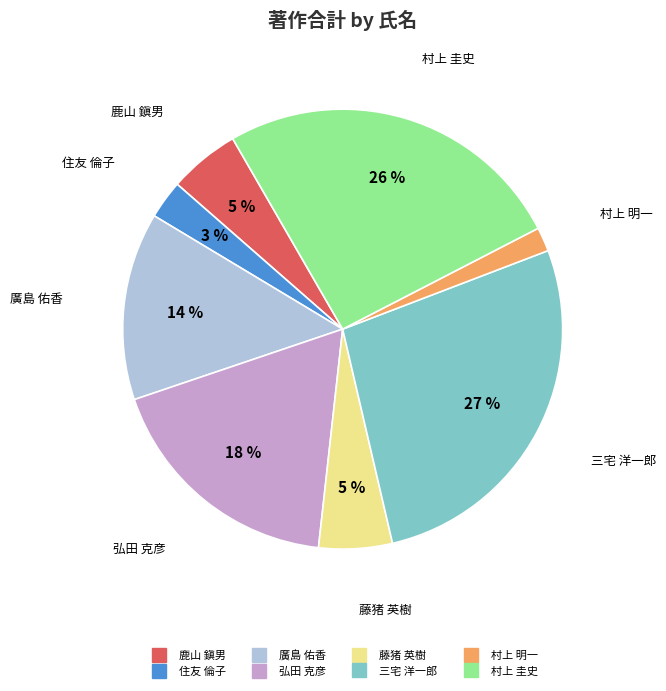

Do 村上 明一 and 鹿山 鎭男 together represent more than half of the pie?

No